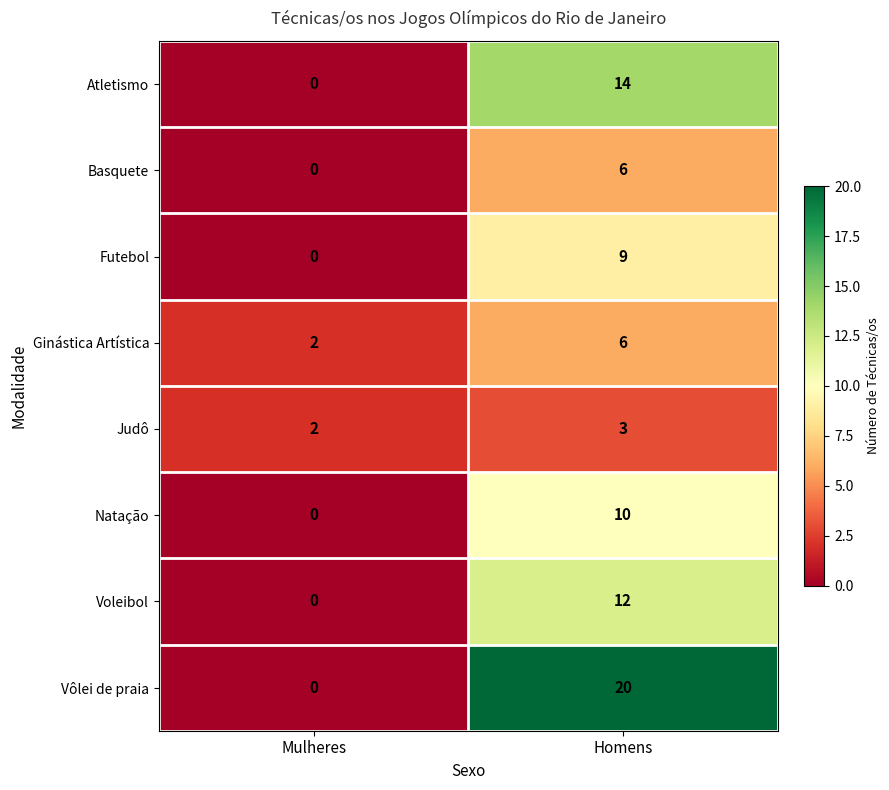

Reading left to right, list all the values displayed in this chart.

Atletismo: Mulheres=0	Homens=14
Basquete: Mulheres=0	Homens=6
Futebol: Mulheres=0	Homens=9
Ginástica Artística: Mulheres=2	Homens=6
Judô: Mulheres=2	Homens=3
Natação: Mulheres=0	Homens=10
Voleibol: Mulheres=0	Homens=12
Vôlei de praia: Mulheres=0	Homens=20